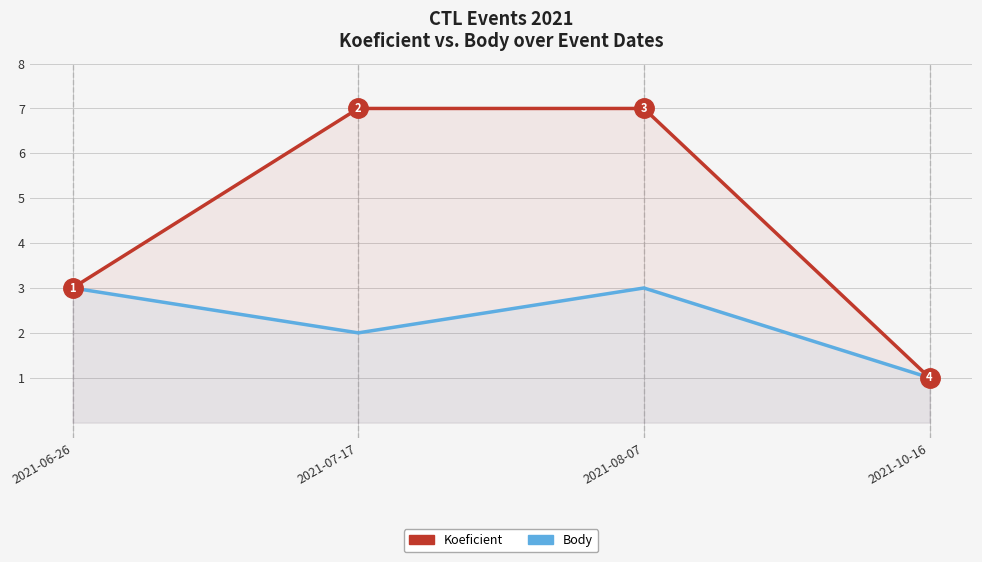

True or false: Koeficient and Body cross at least once.

False